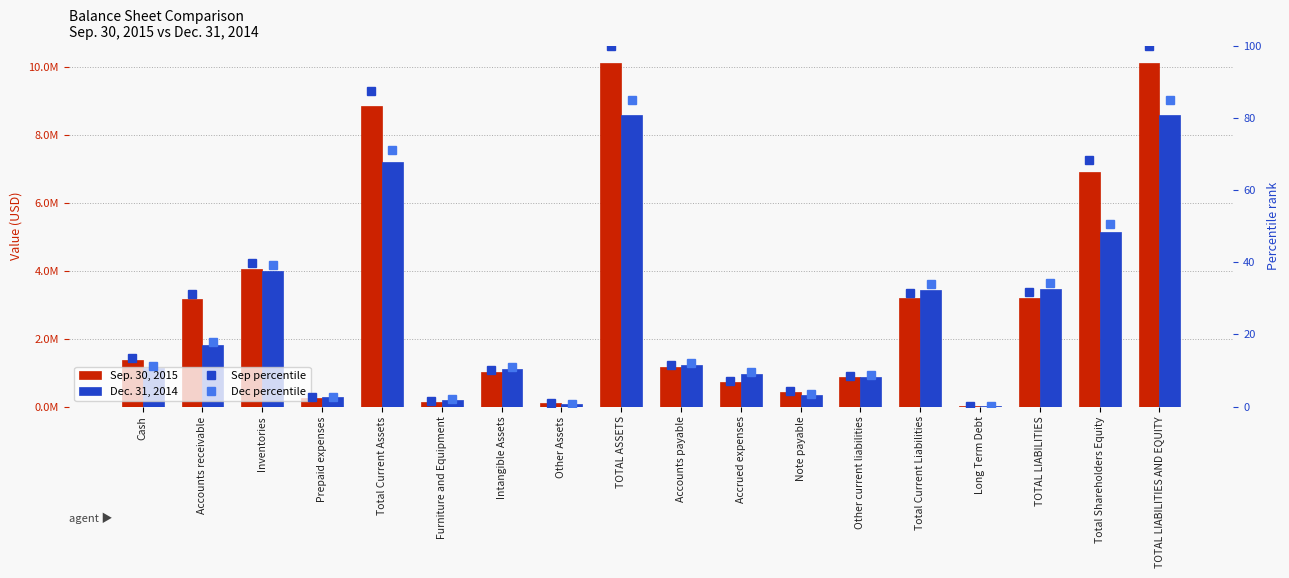

At which category is the sum across all series the highest?

TOTAL ASSETS